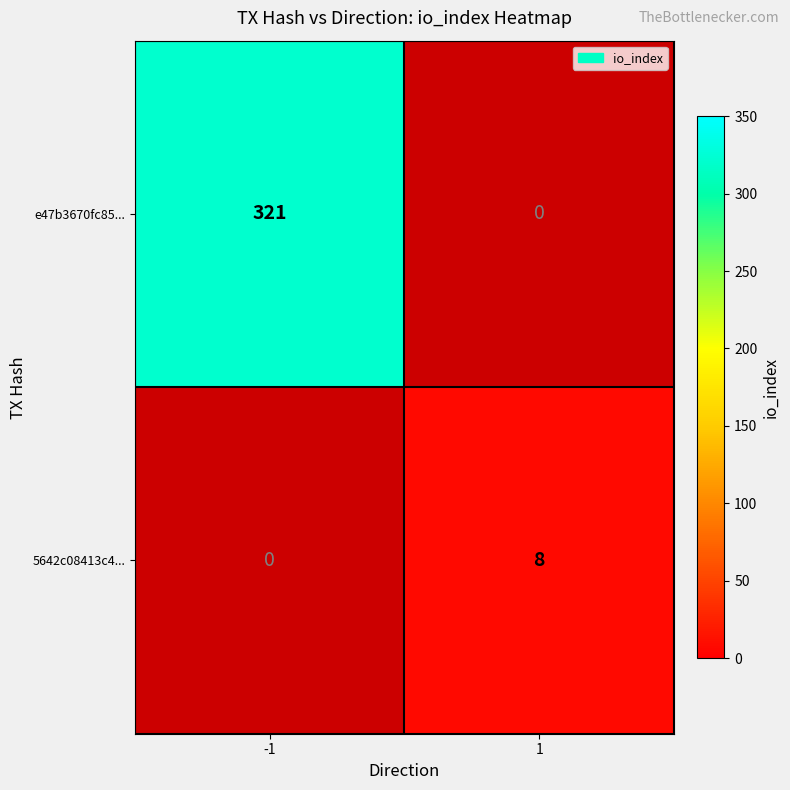

Reading left to right, extract all data points from this chart.

e47b3670fc85...: -1=321	1=0
5642c08413c4...: -1=0	1=8